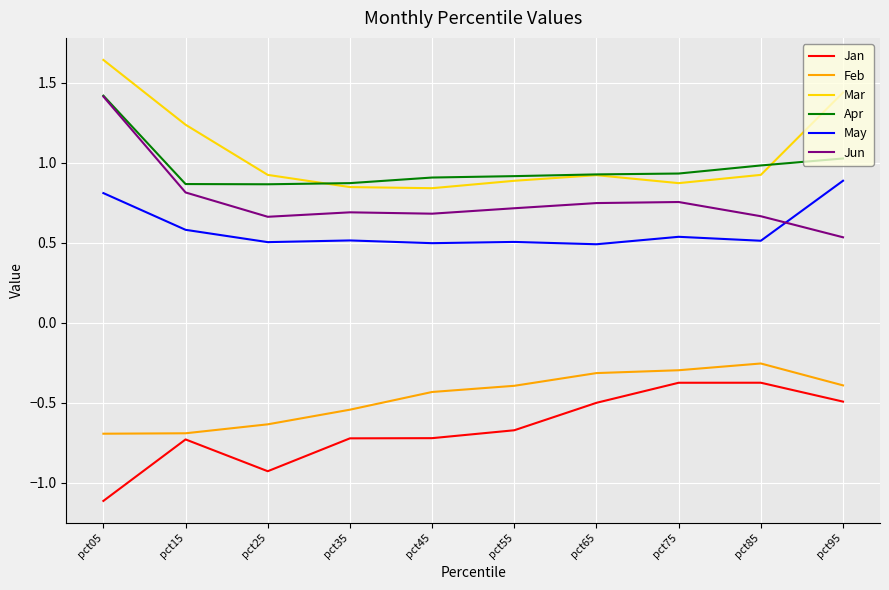

True or false: Jan has a value of -0.4 at pct75.

True